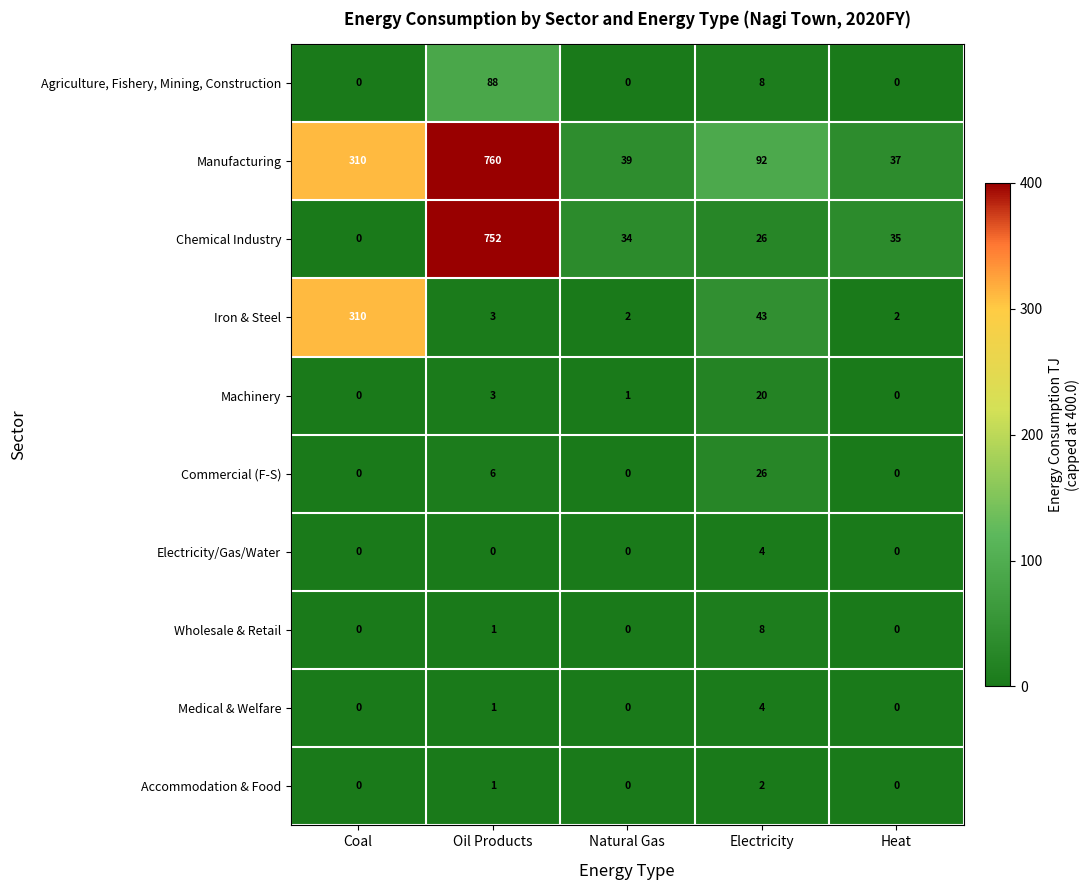

What is the average value of the Commercial (F-S) series?

6